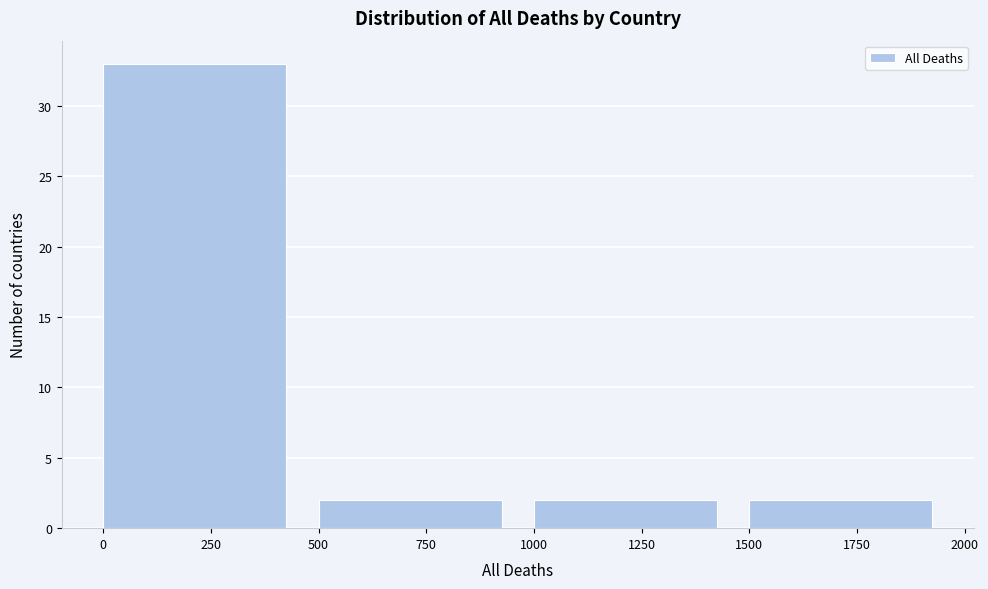

Reading left to right, transcribe this chart: for each bar, give the range it covers on the x-axis and its height. The values are not printed on the chart, so give them approximately, as read against the axis.

0 to 500: 33
500 to 1000: 2
1000 to 1500: 2
1500 to 2000: 2